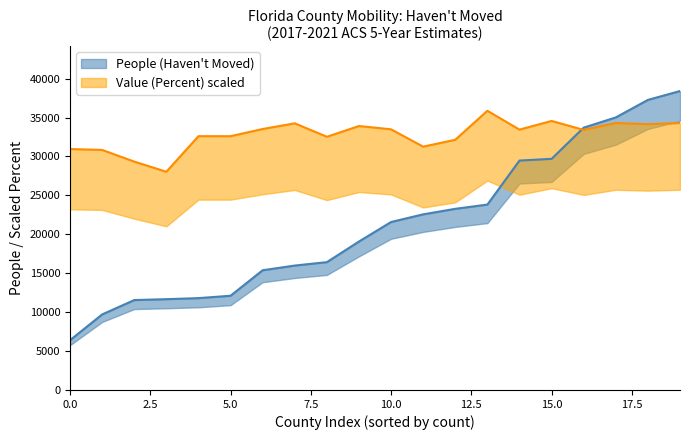

True or false: People (Haven't Moved) has more than 2 points higher than both neighbors.

False